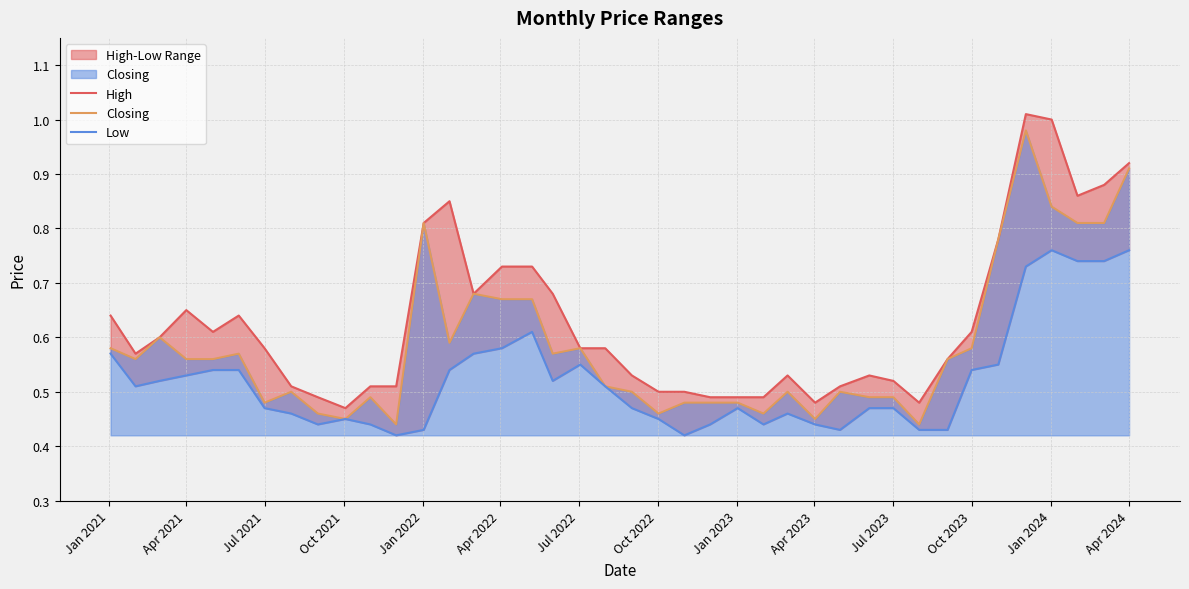

True or false: High has more than 2 interior local peaks.

True